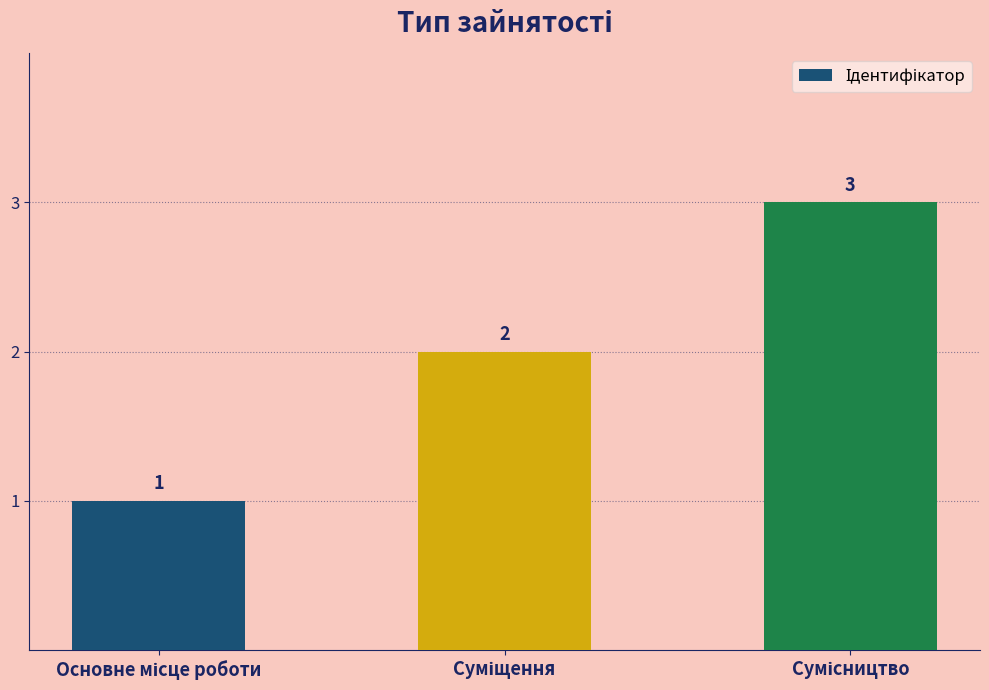

What is the value of the 3rd bar from the left?

3